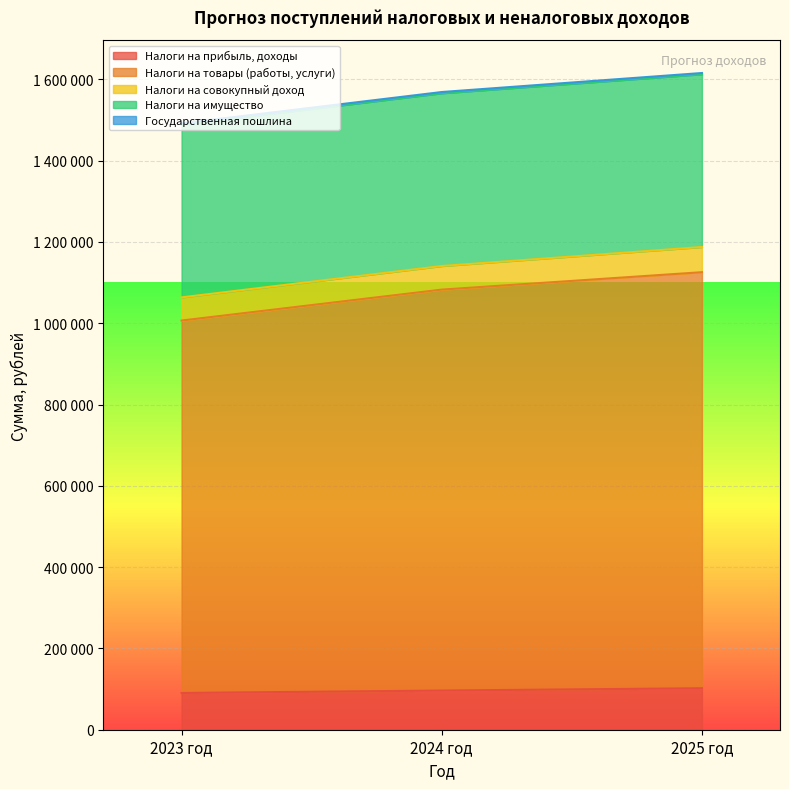

Read the Налоги на имущество value at 2023 год.

425000